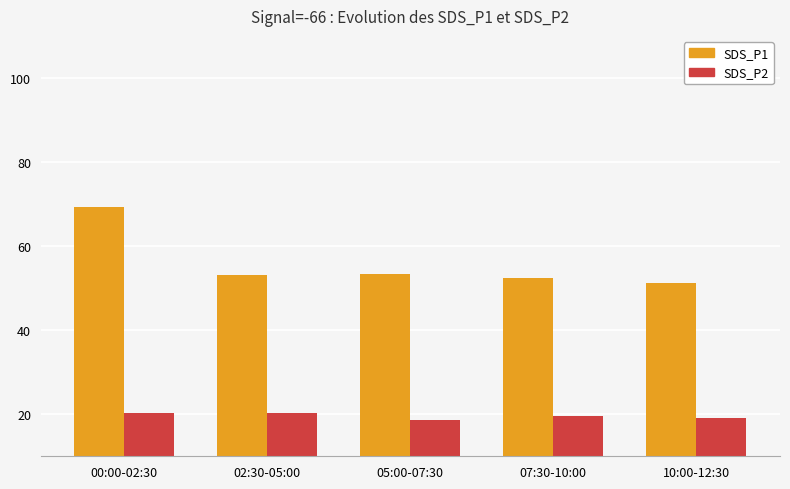

Rank the series at 02:30-05:00 from highest to lowest value.

SDS_P1, SDS_P2